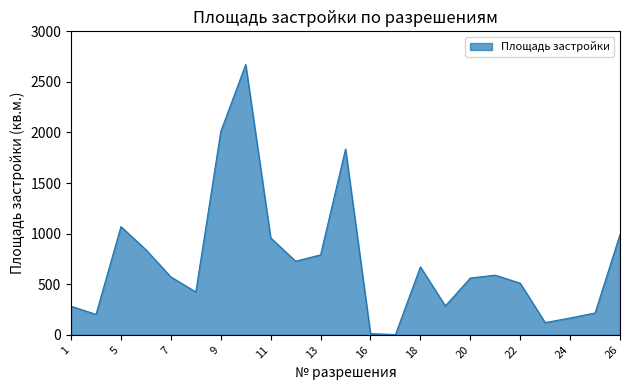

What is the greatest value displayed?

2672.0